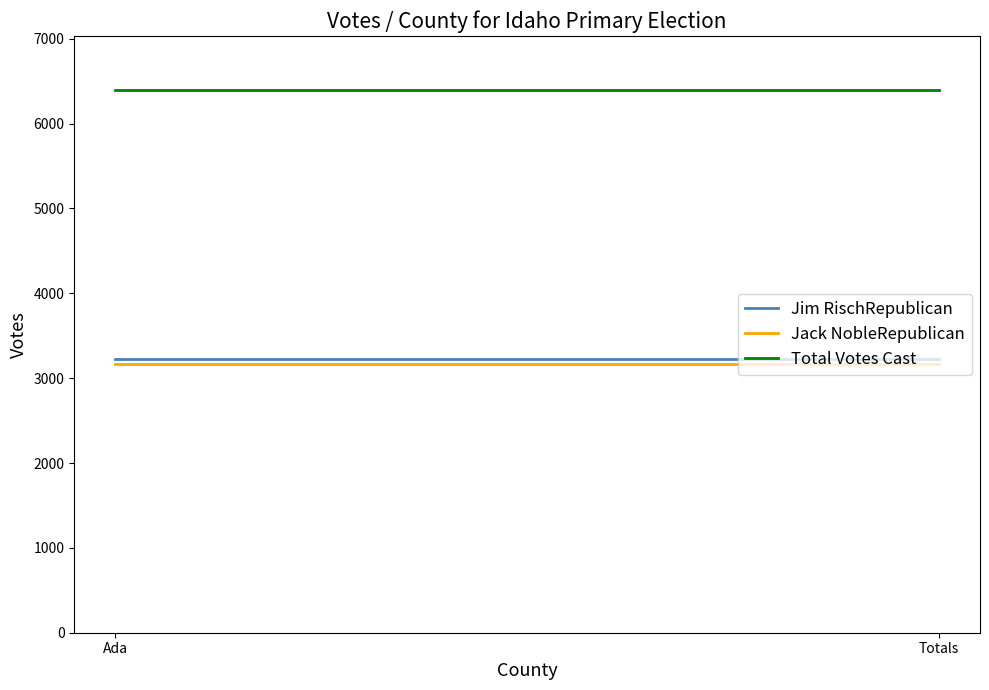

What is the difference between the highest and lowest values at Ada?

3222